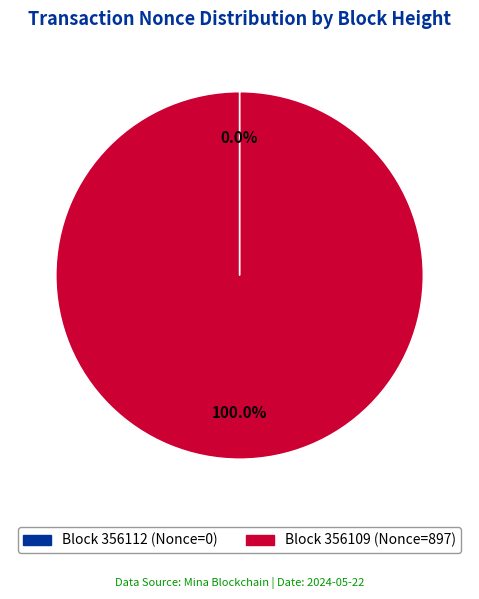

Is there any slice that represents more than half of the pie?

Yes